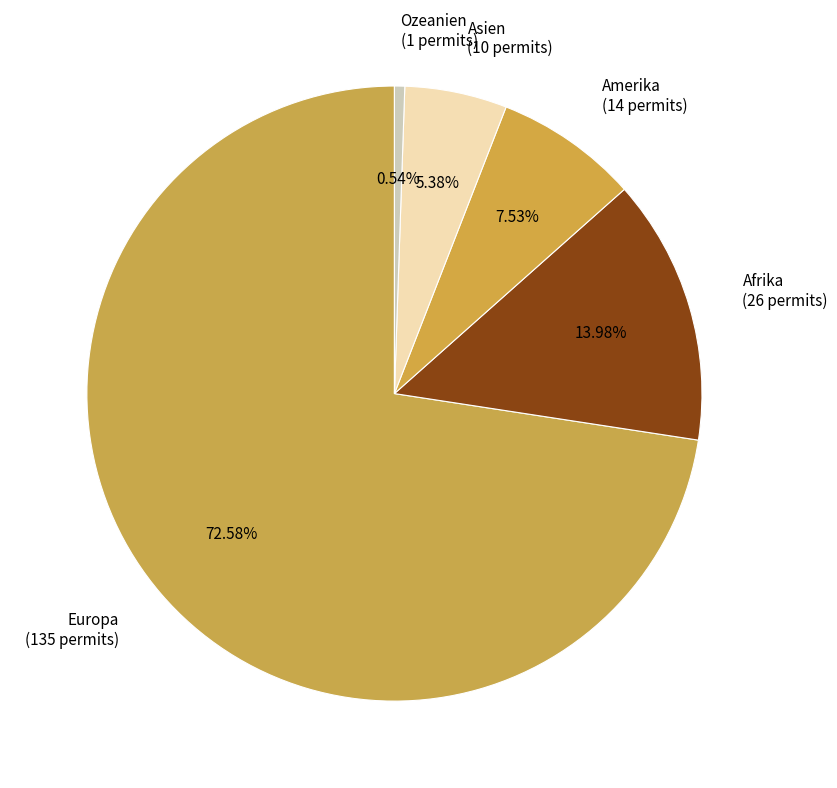

To the nearest percent, what portion does Amerika represent?

8%